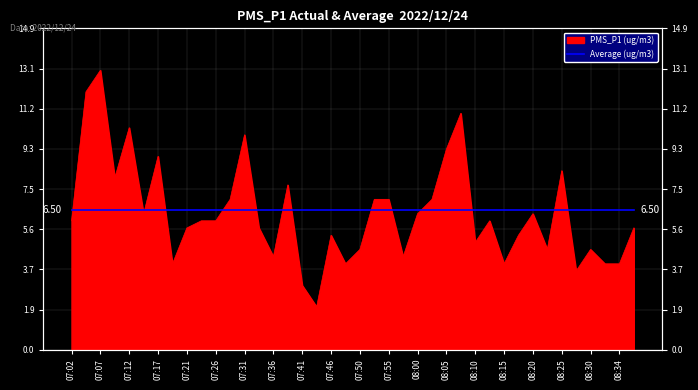

What is the sum of all values?

253.7